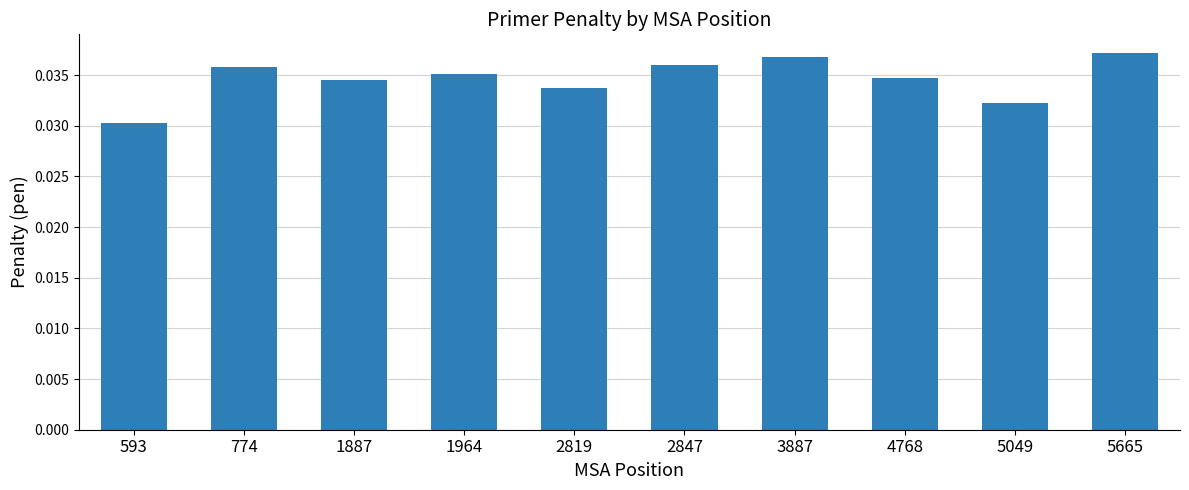

Which category has the lowest value across all series?

593